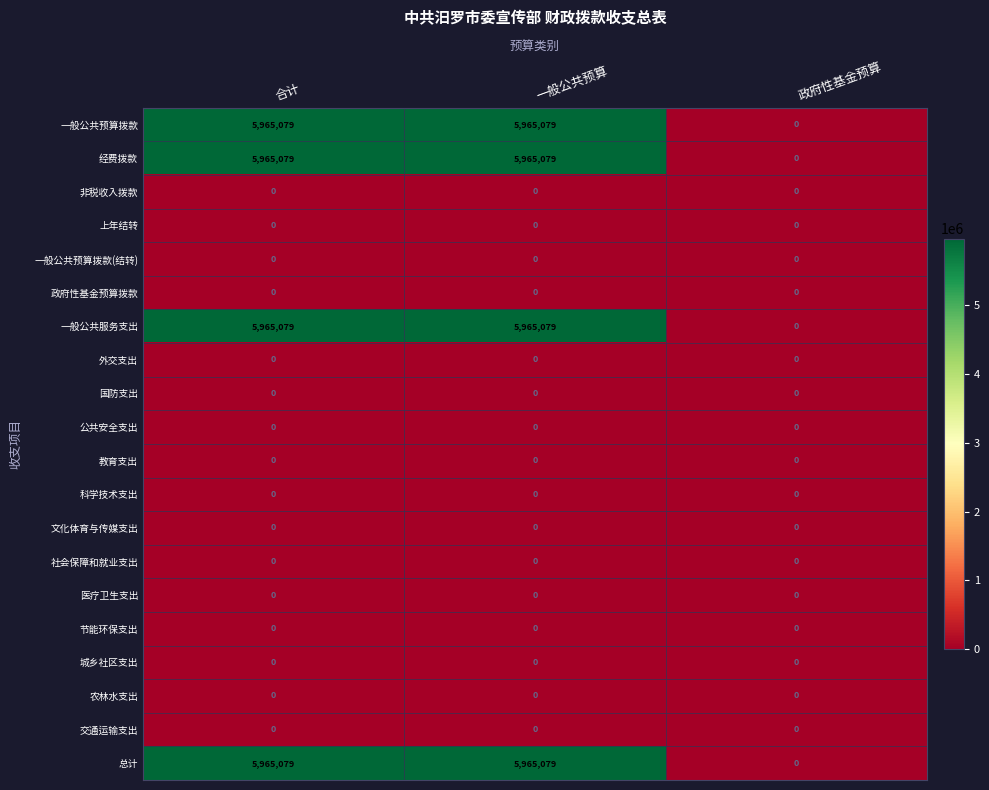

Is it true that 农林水支出 equals 0 at 政府性基金预算?

True